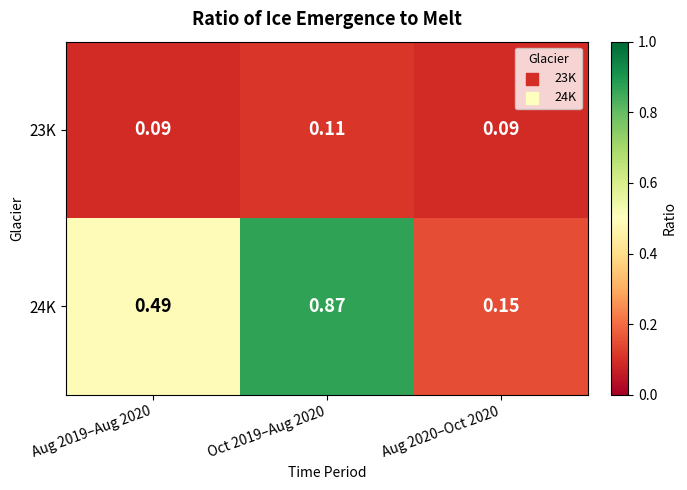

Is the value of 24K at Aug 2020–Oct 2020 greater than the value of 23K at Aug 2020–Oct 2020?

Yes